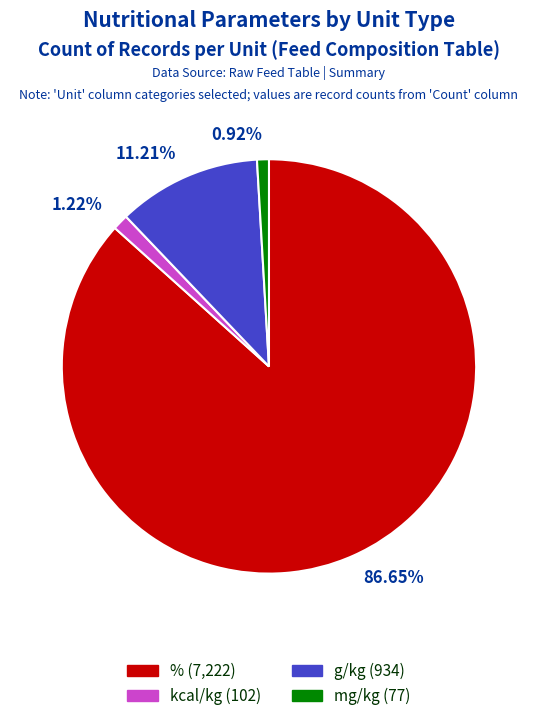

To the nearest percent, what percentage of the pie is kcal/kg?

1%